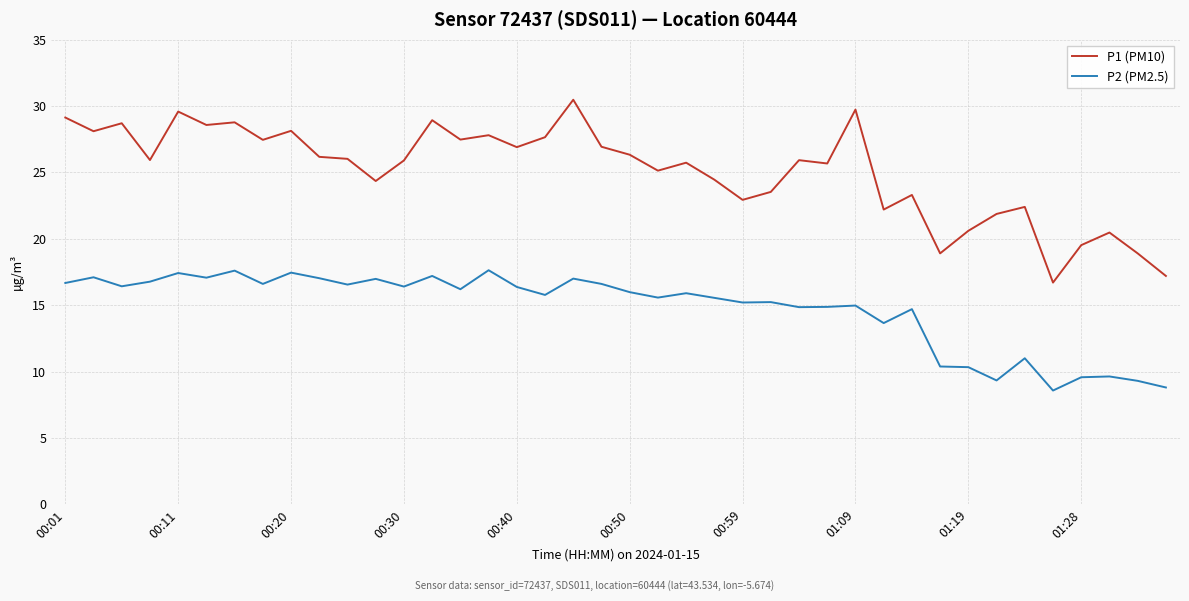

What is the difference between the maximum and minimum values in the P1 (PM10) series?

13.8